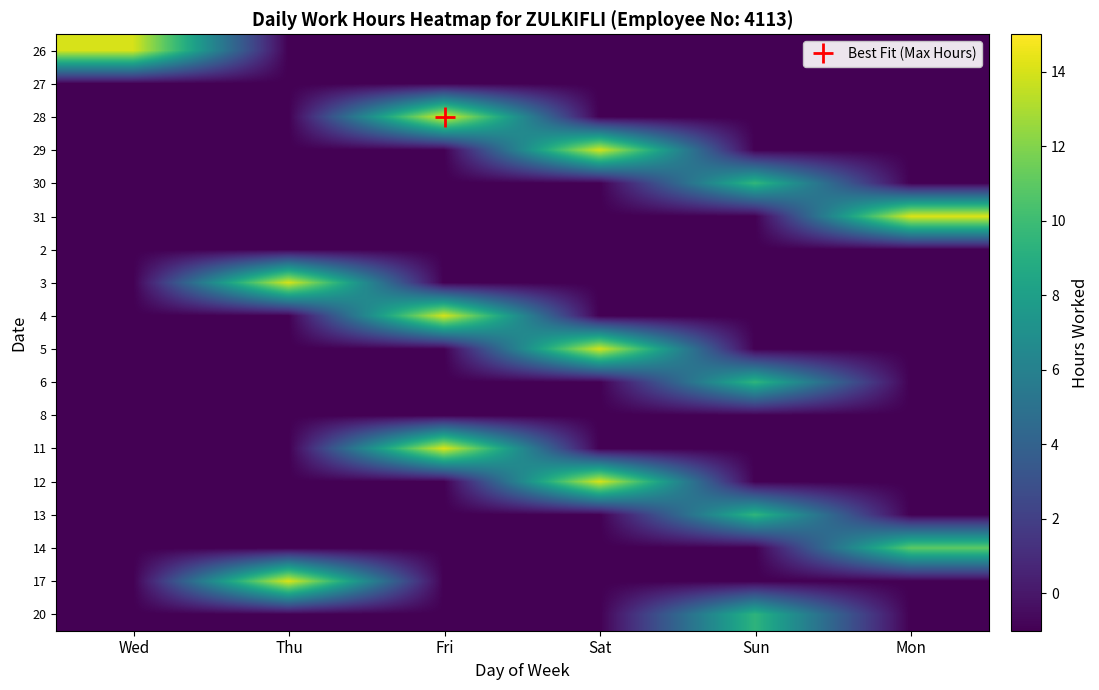

At which category is the sum across all series the highest?

Fri